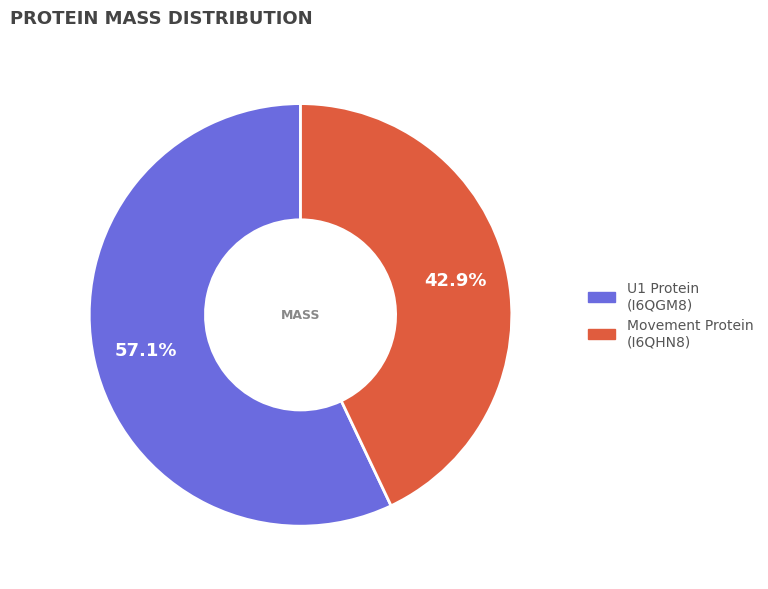

Does any single category account for the majority?

Yes